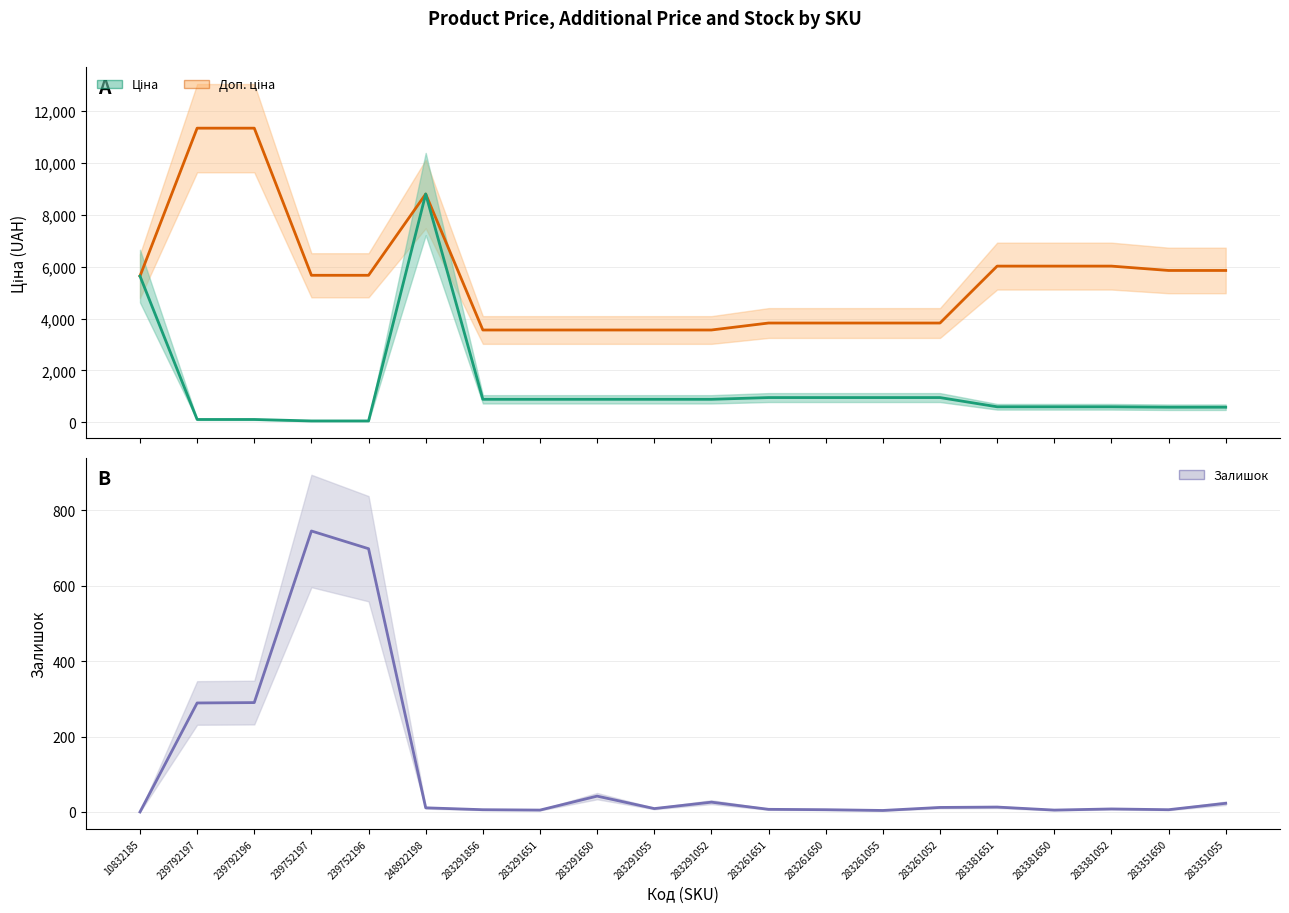

What is the label of the 20th point from the right?

10832185